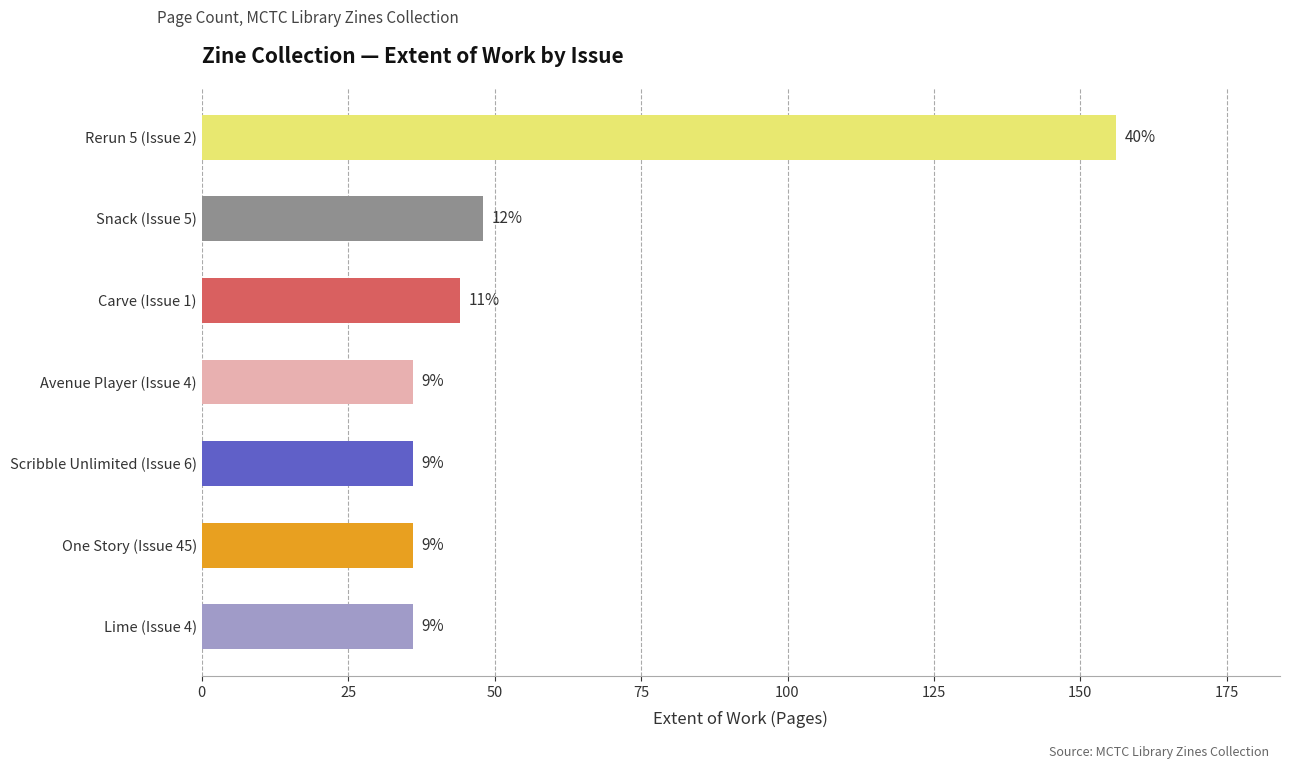

Does the chart contain any negative values?

No